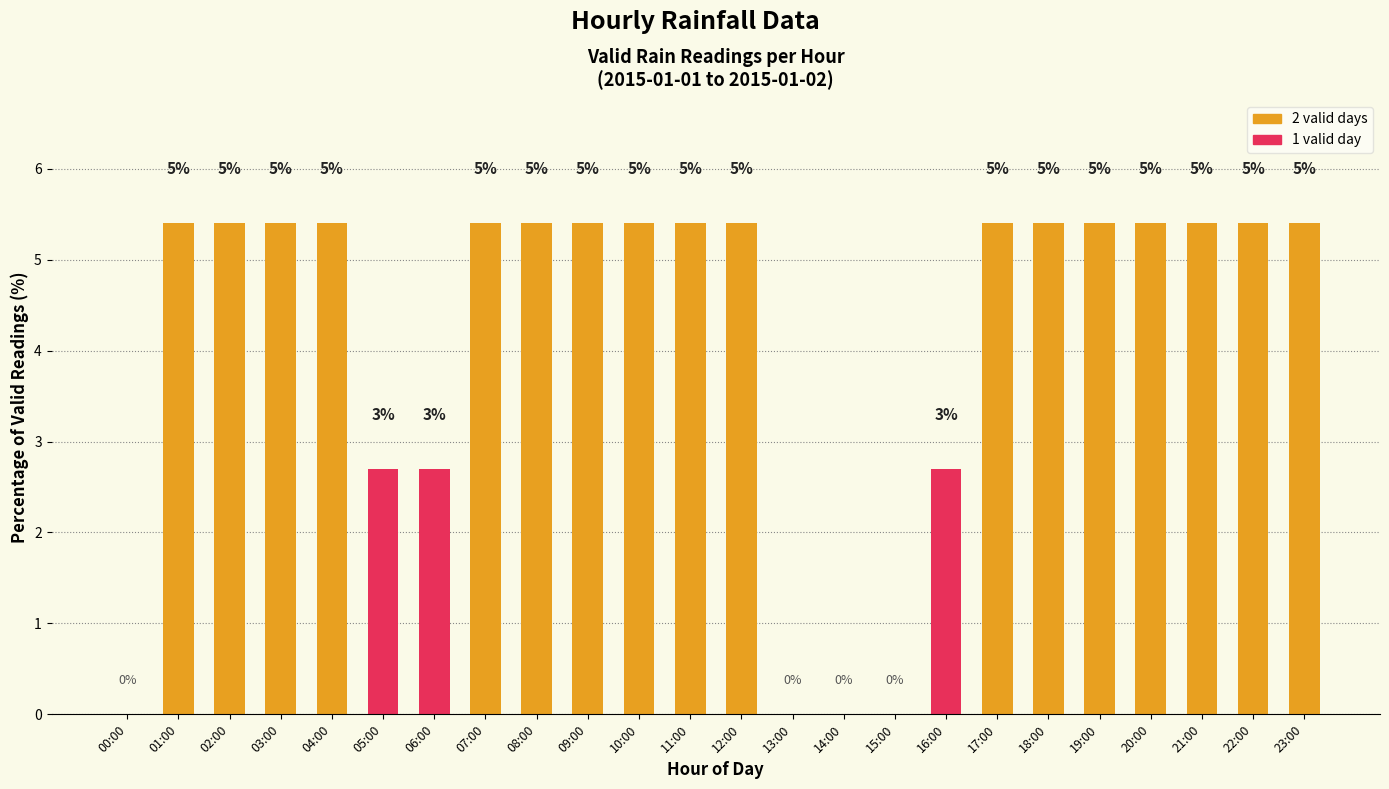

Does the chart contain stacked bars?

No